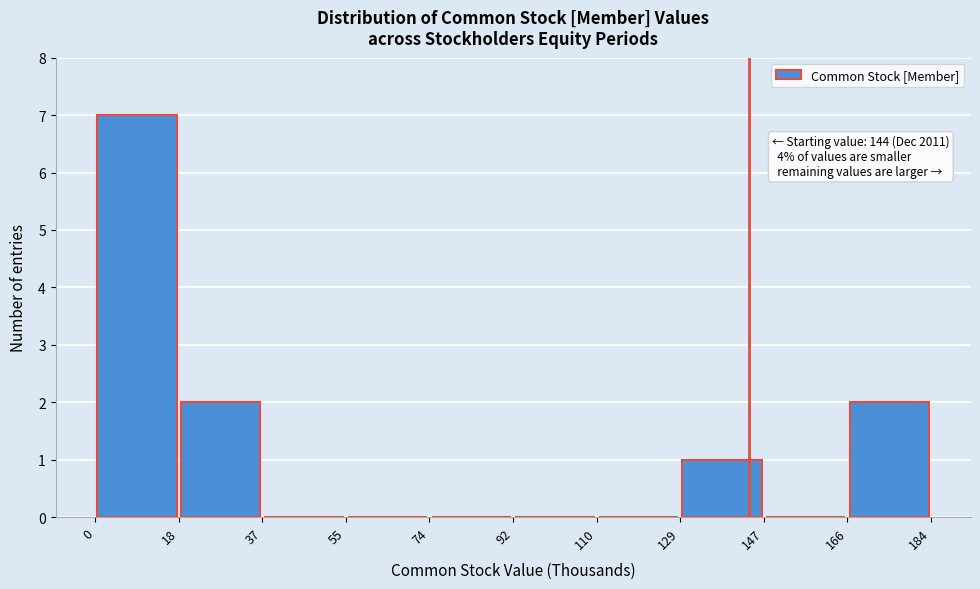

Which range on the x-axis has the tallest bar?

0 to 18